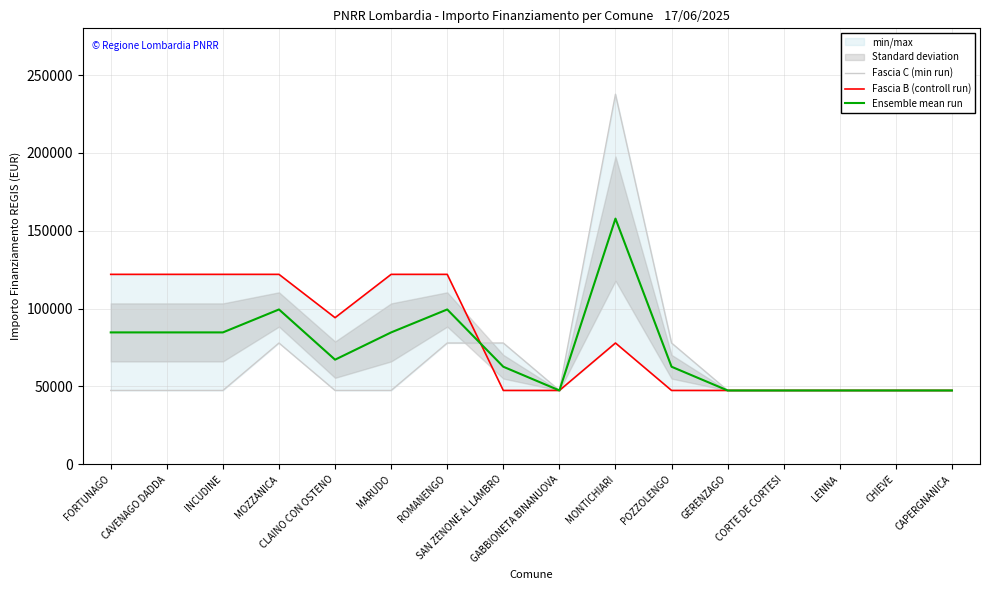

List the labels in order of Fascia B (controll run) value, largest first.

FORTUNAGO, CAVENAGO DADDA, INCUDINE, MOZZANICA, MARUDO, ROMANENGO, CLAINO CON OSTENO, MONTICHIARI, SAN ZENONE AL LAMBRO, GABBIONETA BINANUOVA, POZZOLENGO, GERENZAGO, CORTE DE CORTESI, LENNA, CHIEVE, CAPERGNANICA